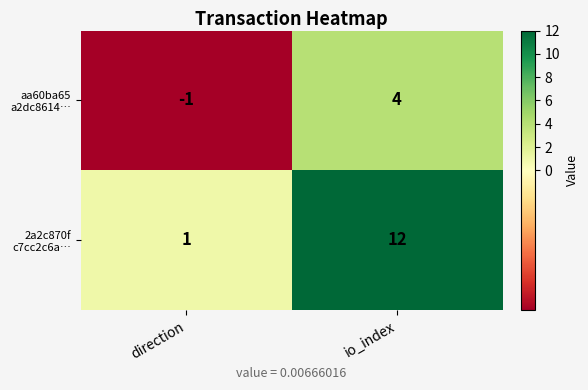

What is the maximum value shown in the chart?

12